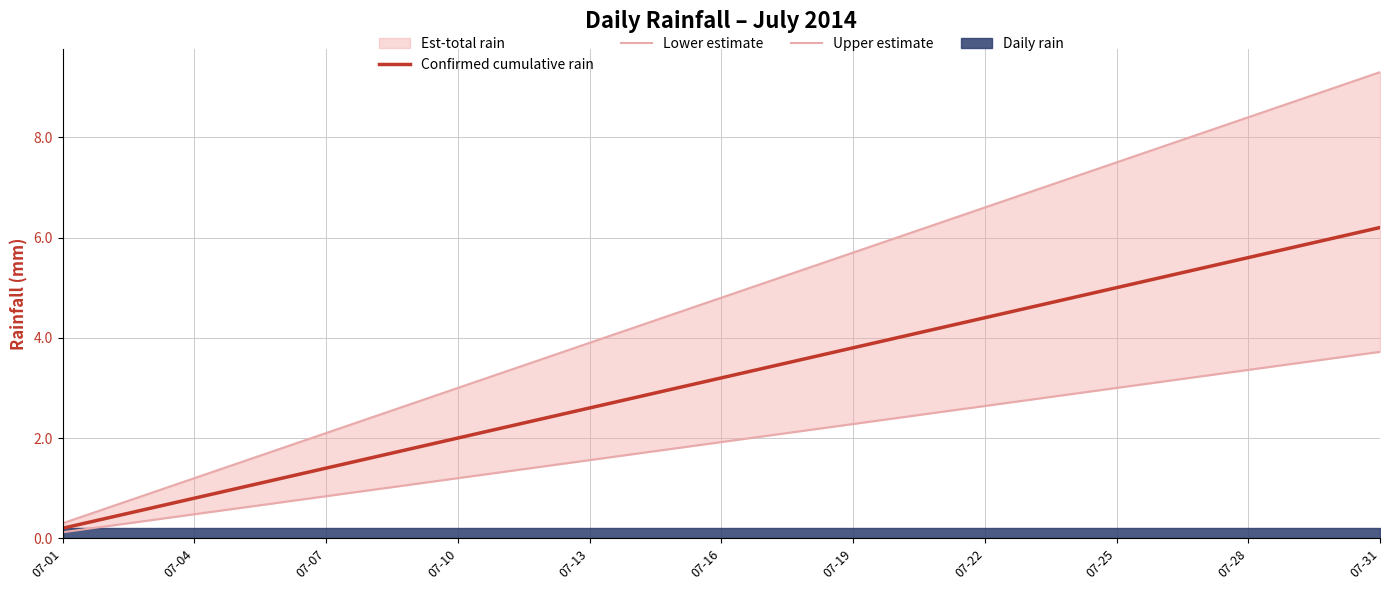

Which series has the largest range (max minus min)?

Upper estimate